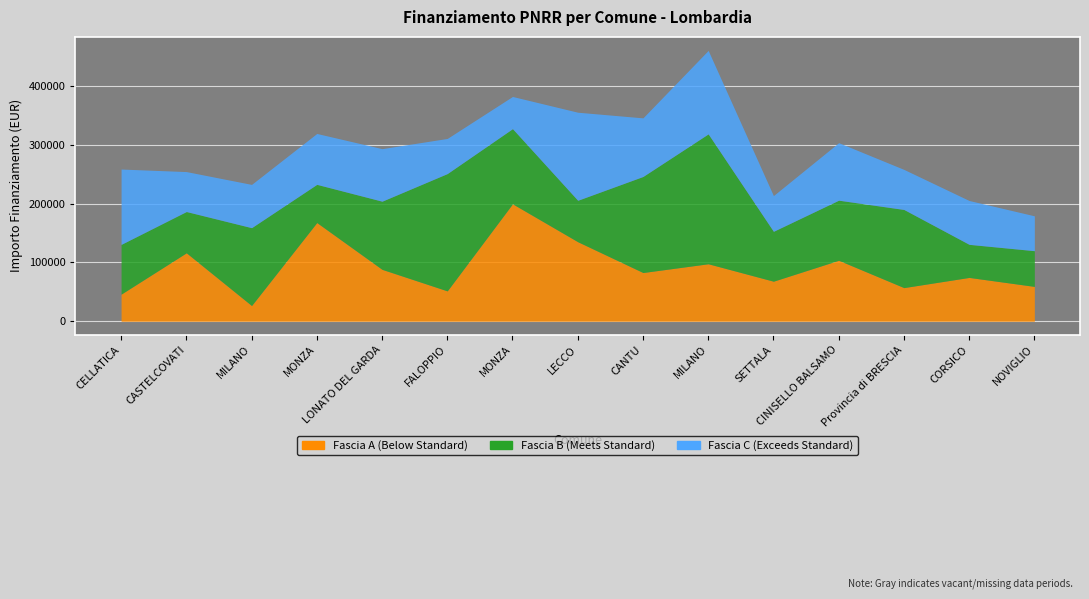

How many intersections are there between Fascia B and Fascia C?

7